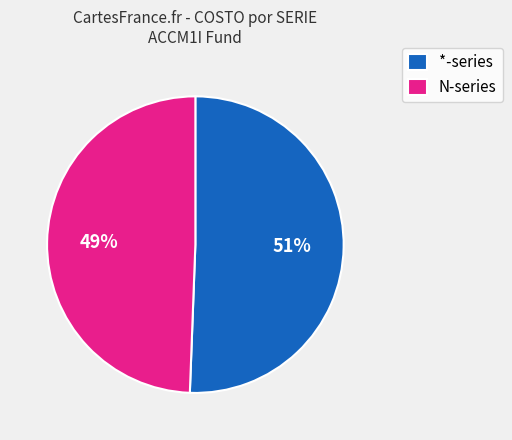

To the nearest percent, what portion does *-series represent?

51%